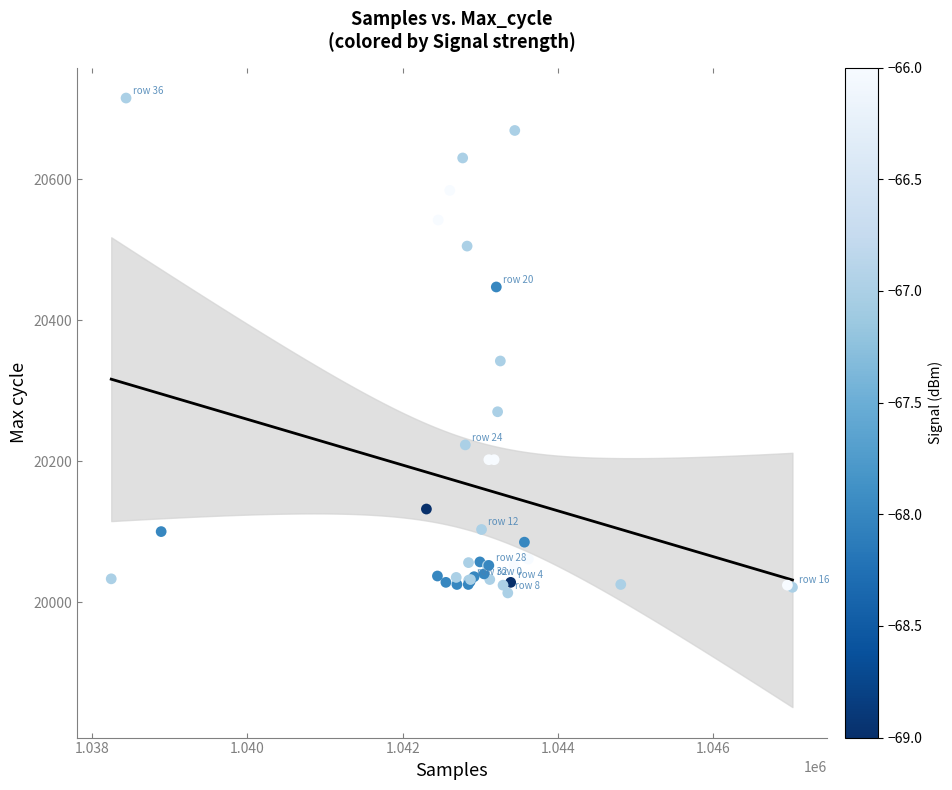

What Y value in the scatter plot is closest to 20364?

20342